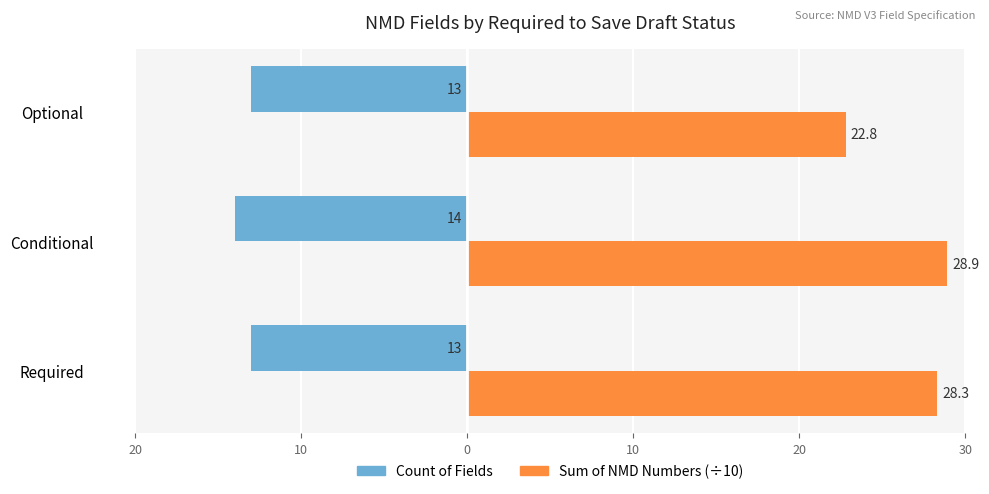

What are all the series names shown in the legend?

Count of Fields, Sum of NMD Numbers (÷10)